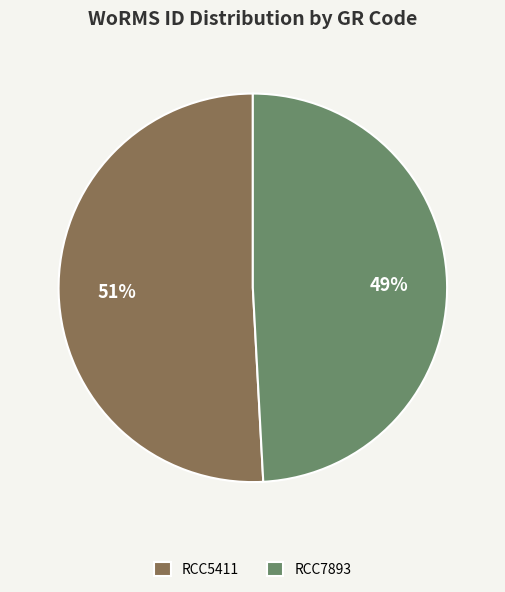

Combined, do RCC7893 and RCC5411 account for over 50%?

Yes